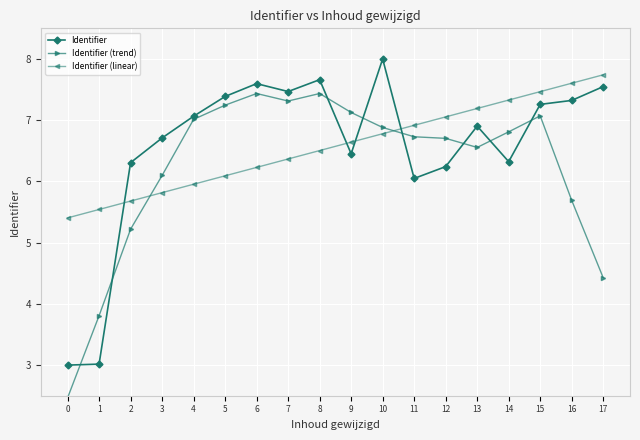

Does the chart have visible grid lines?

Yes